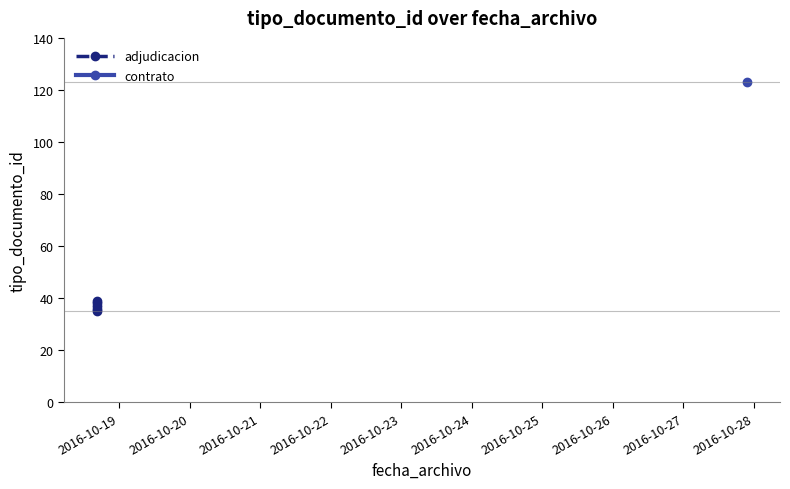

What is the average value?

37